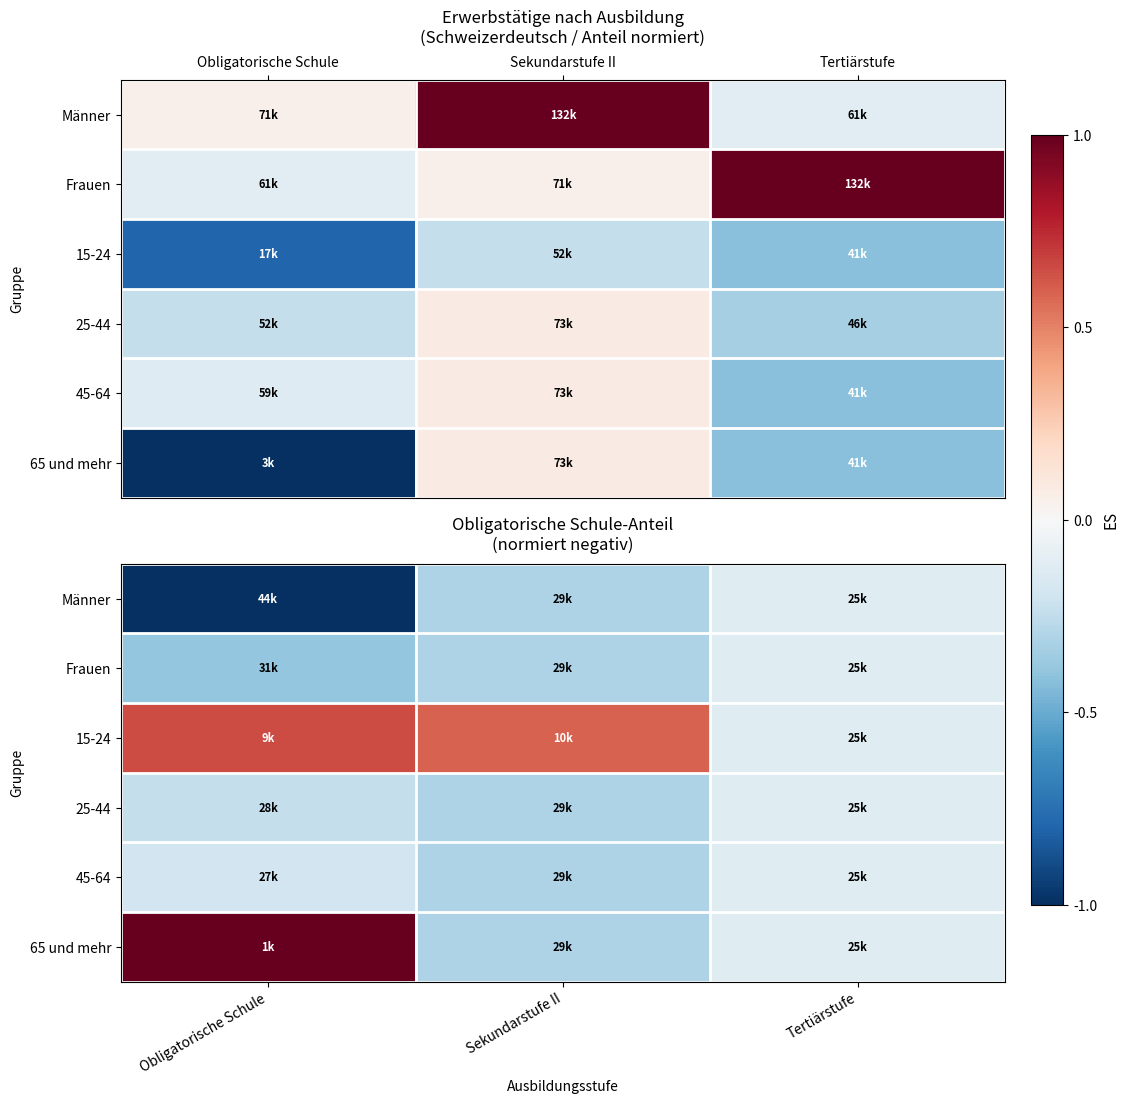

What is the maximum value shown in the chart?

1.0